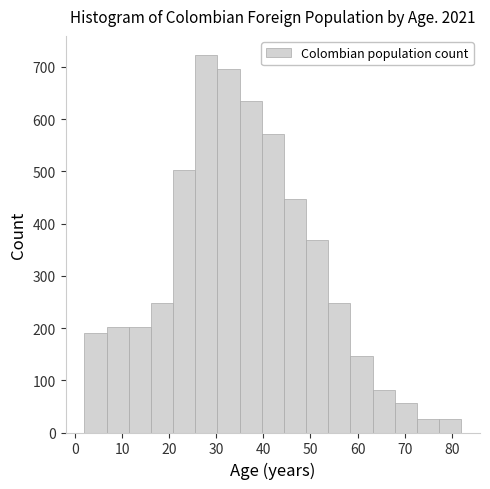

Over which range of the x-axis is the bar tallest?

26 to 30